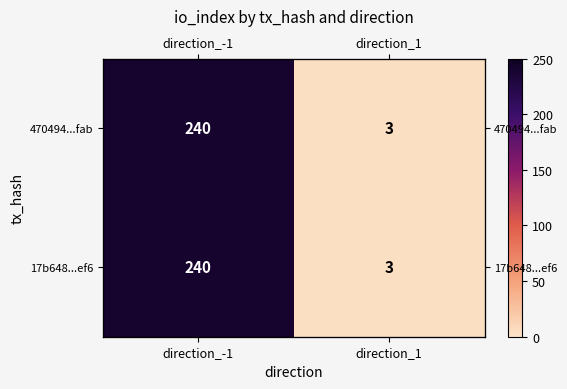

Rank the categories by 470494...fab value from highest to lowest.

direction_-1, direction_1